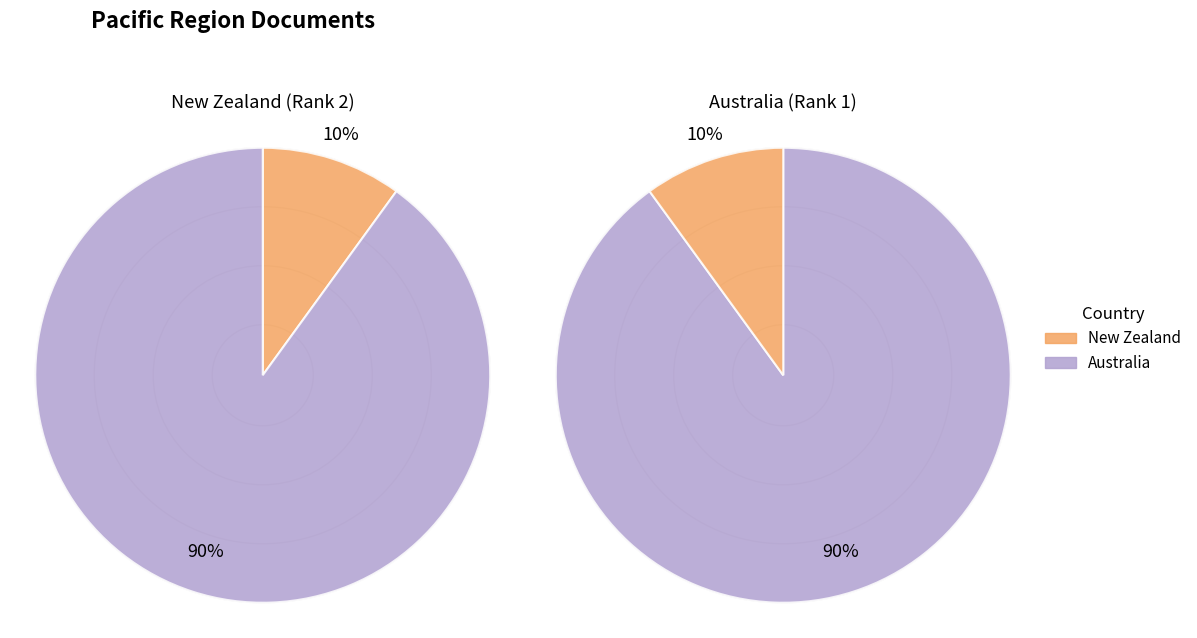

What portion of the pie excludes New Zealand?

90.0%